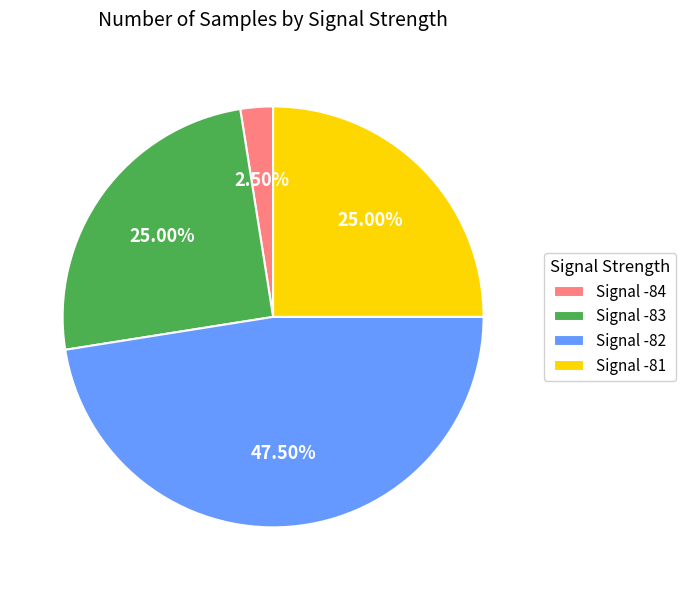

How many segments does this pie chart have?

4